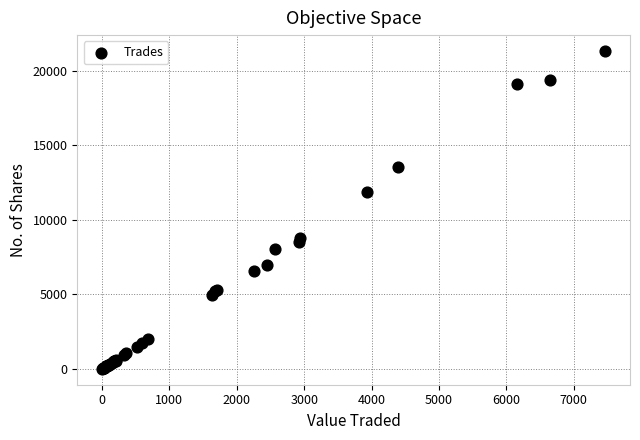

What Y value in the scatter plot is closest to 10666?

11875